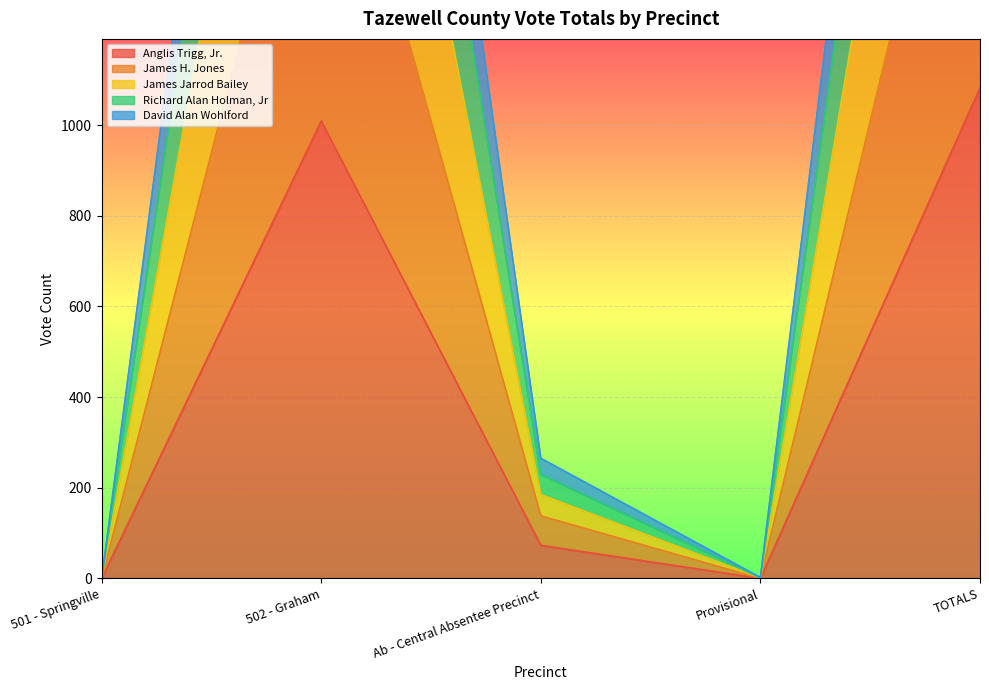

Which has a higher value, TOTALS or 502 - Graham?

TOTALS